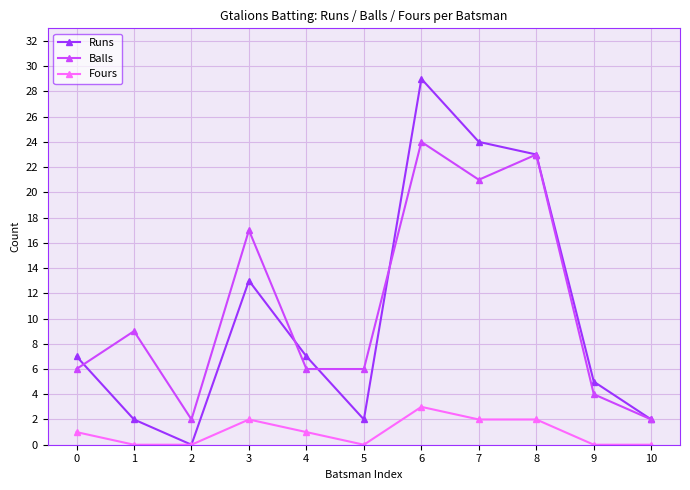

What is the value of the Balls point at the 9th from the left?

23